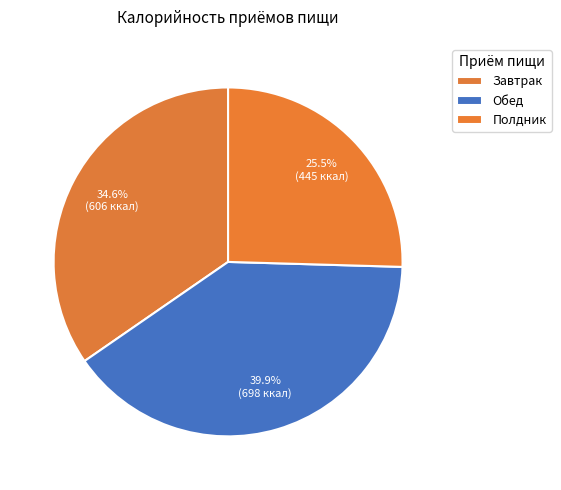

Count the number of slices in the pie.

3